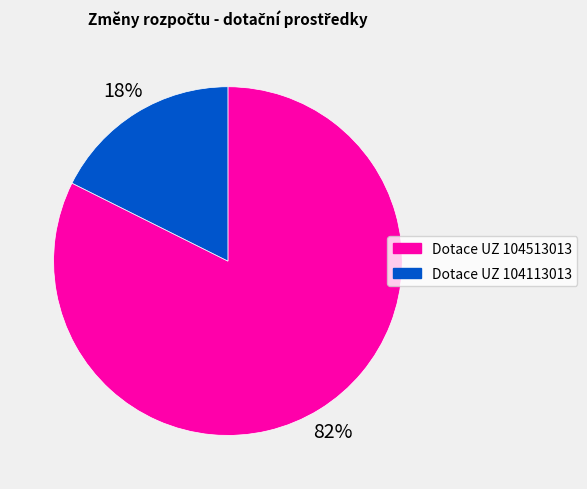

What percentage is the Dotace UZ 104113013 slice, to the nearest percent?

18%